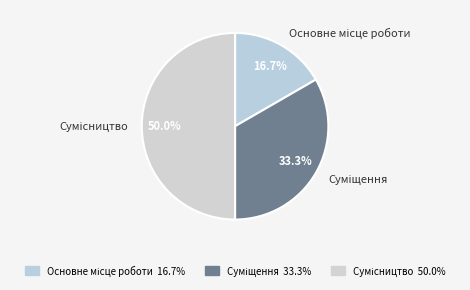

How many segments does this pie chart have?

3